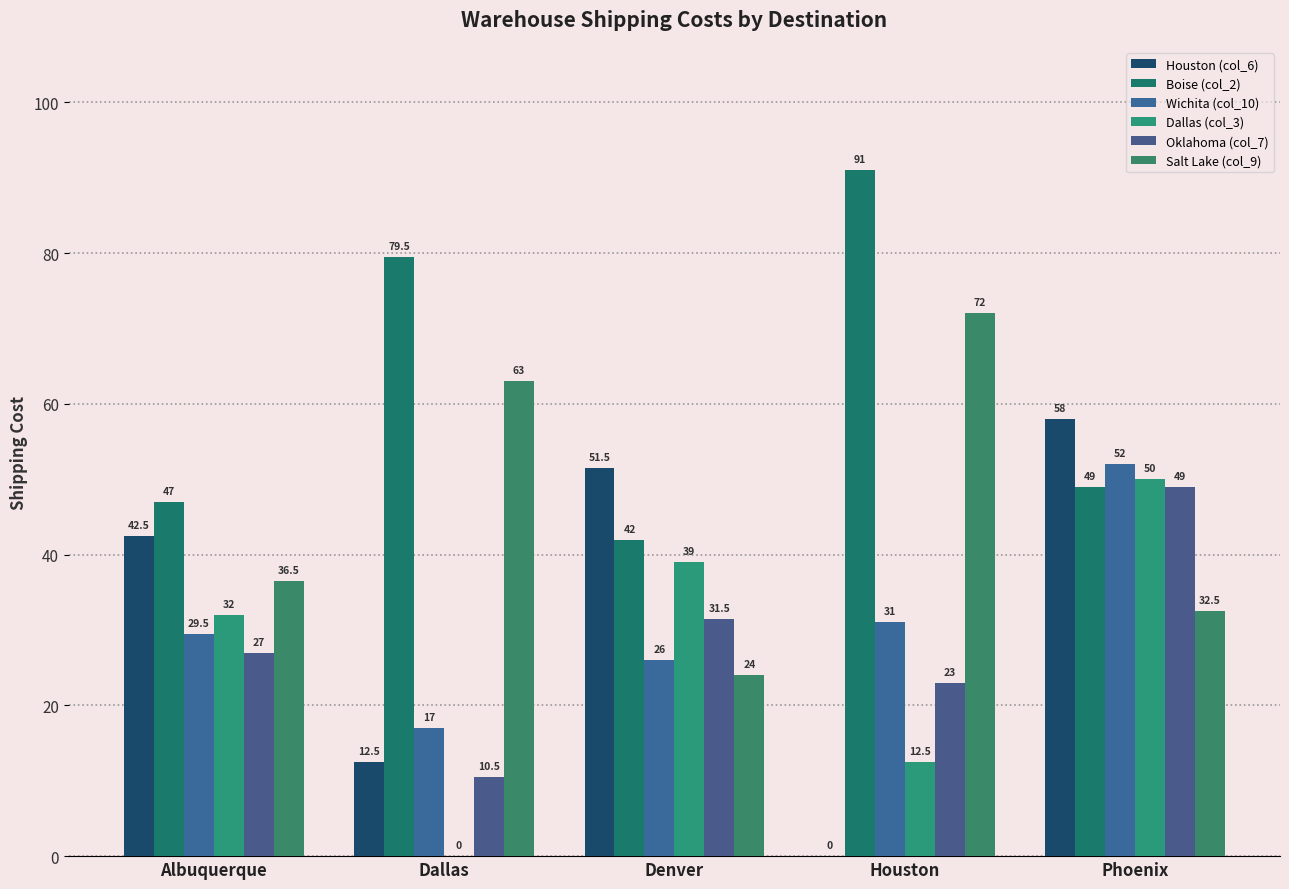

What is the total value across all series at Houston?

229.5